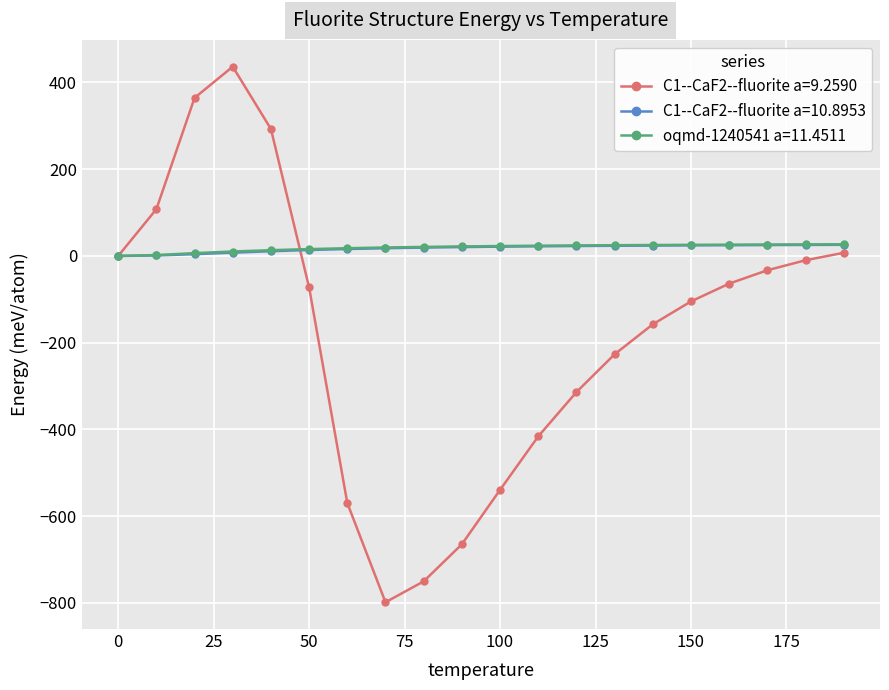

How many values in the C1--CaF2--fluorite a=10.8953 series are below 21?

10